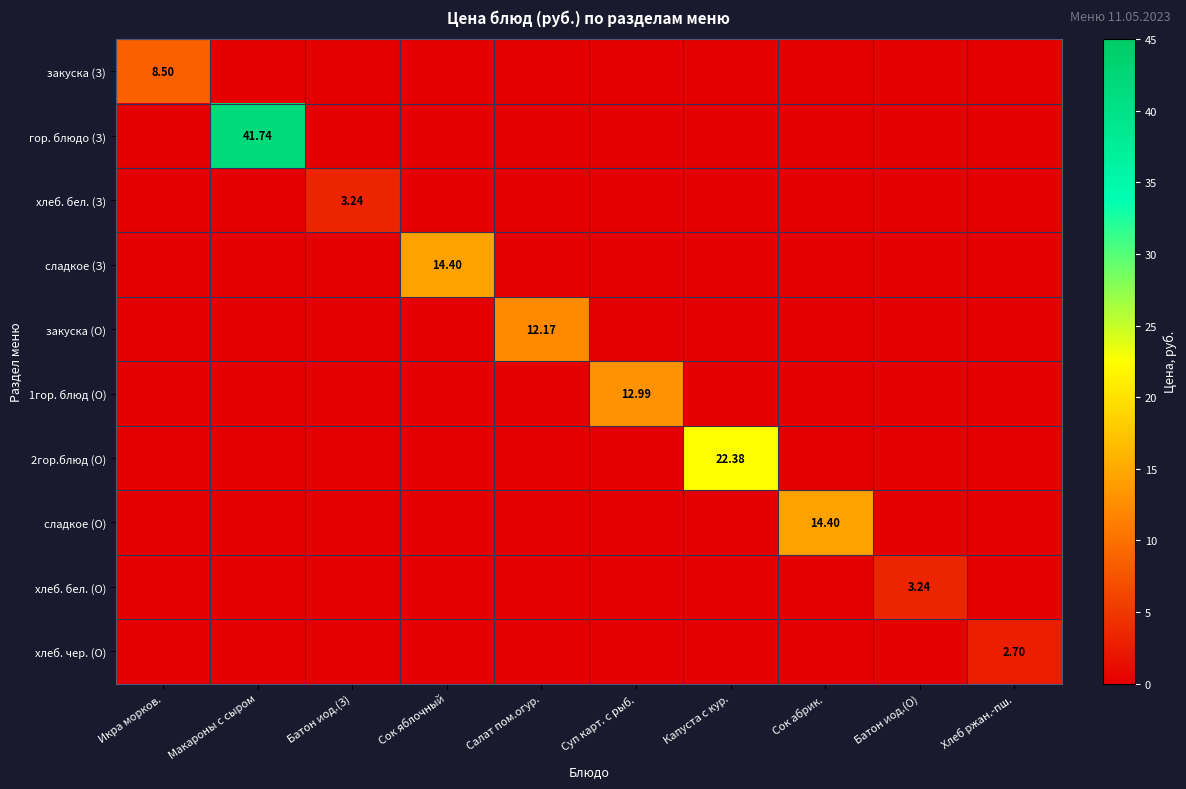

Which series has the widest spread of values?

гор. блюдо (З)